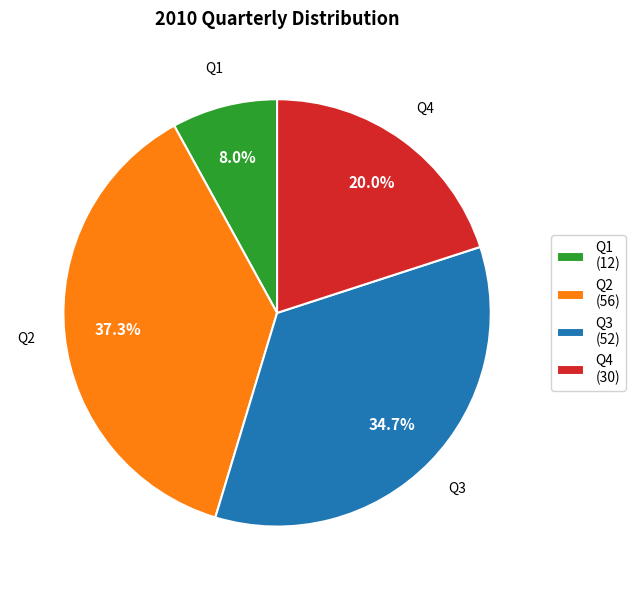

What is the largest slice in the pie chart?

Q2